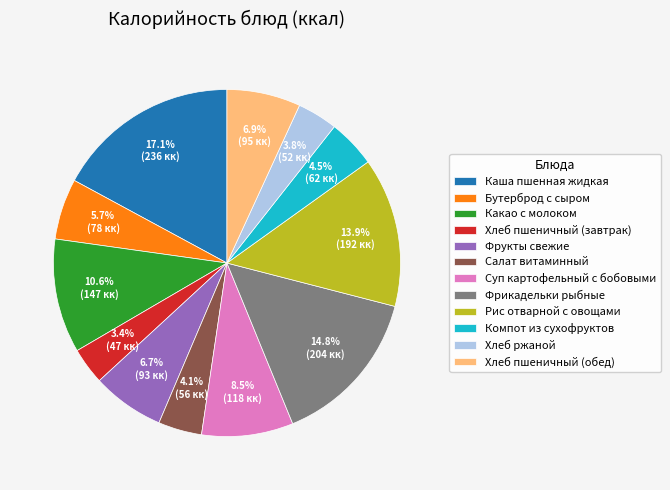

Which category has the biggest portion of the pie?

Каша пшенная жидкая